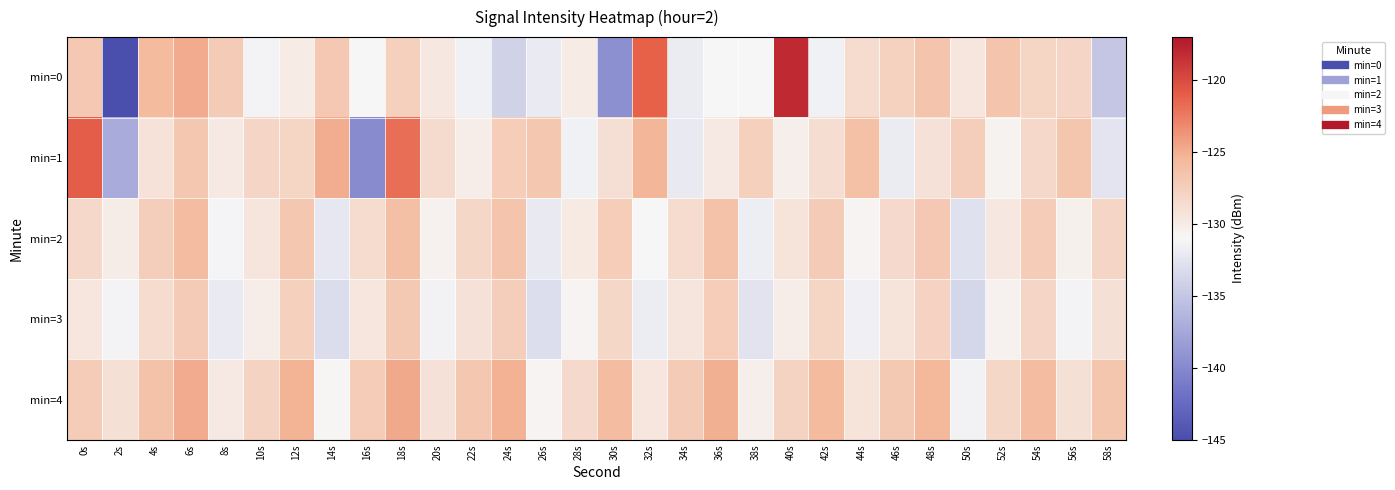

What is the maximum value shown in the chart?

-118.0